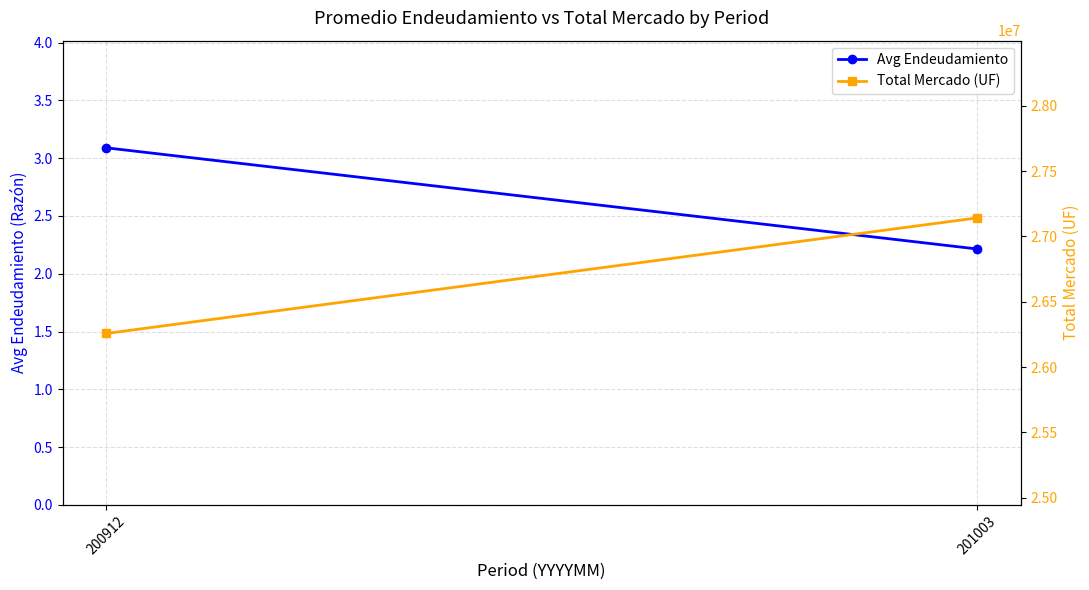

At how many categories does at least one series exceed 22567549?

2